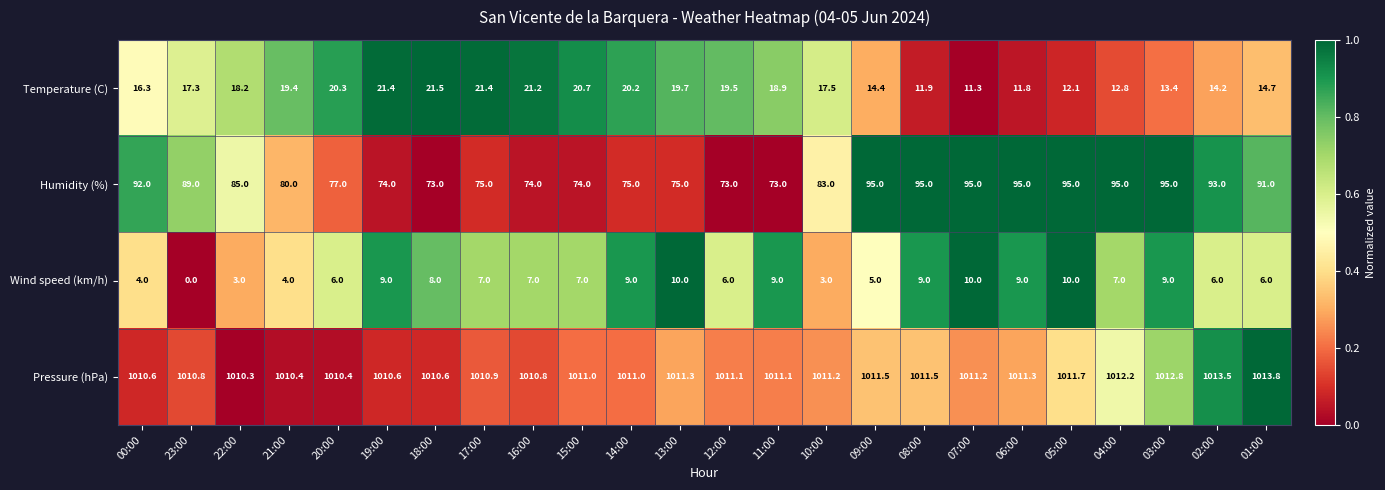

Which category has the lowest value across all series?

23:00